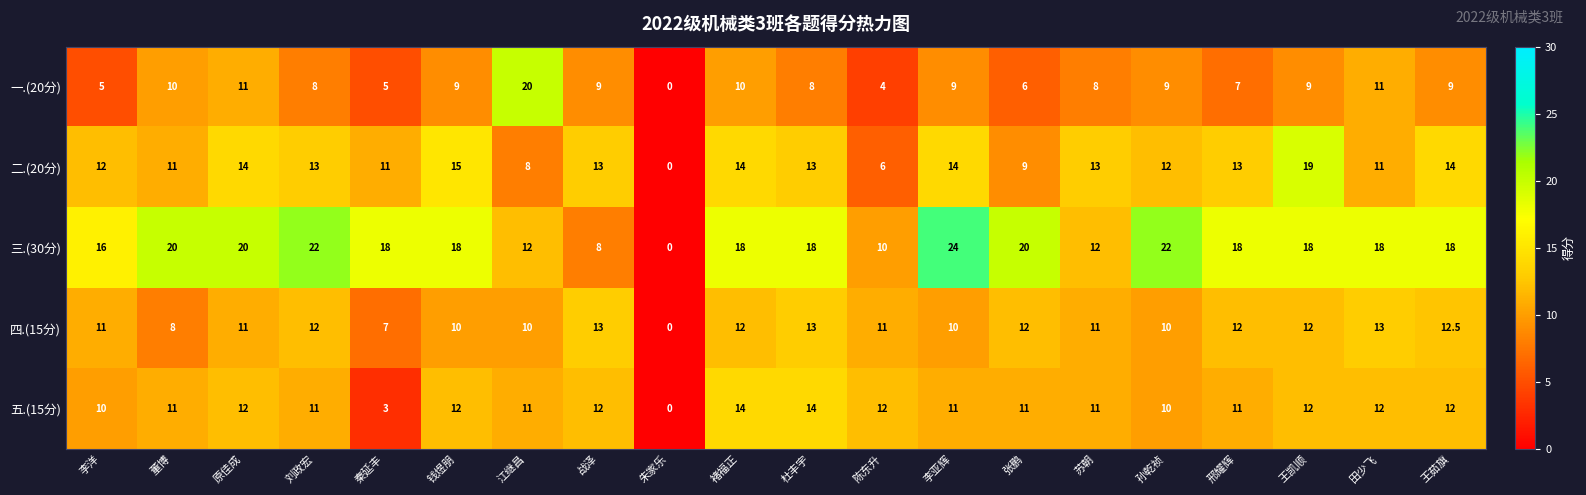

What is the sum of all 三.(30分) values?

330.0